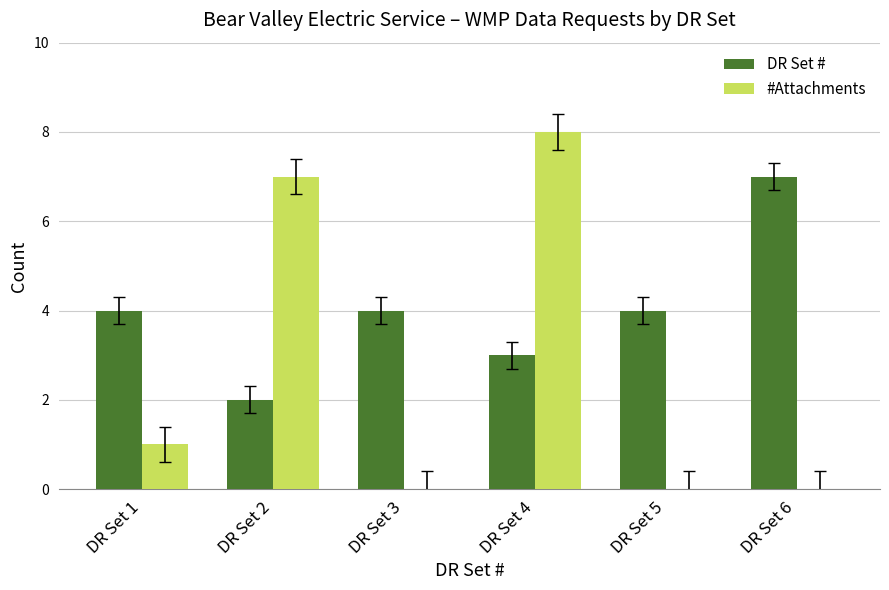

What is the difference between the #Attachments values at DR Set 5 and DR Set 1?

1